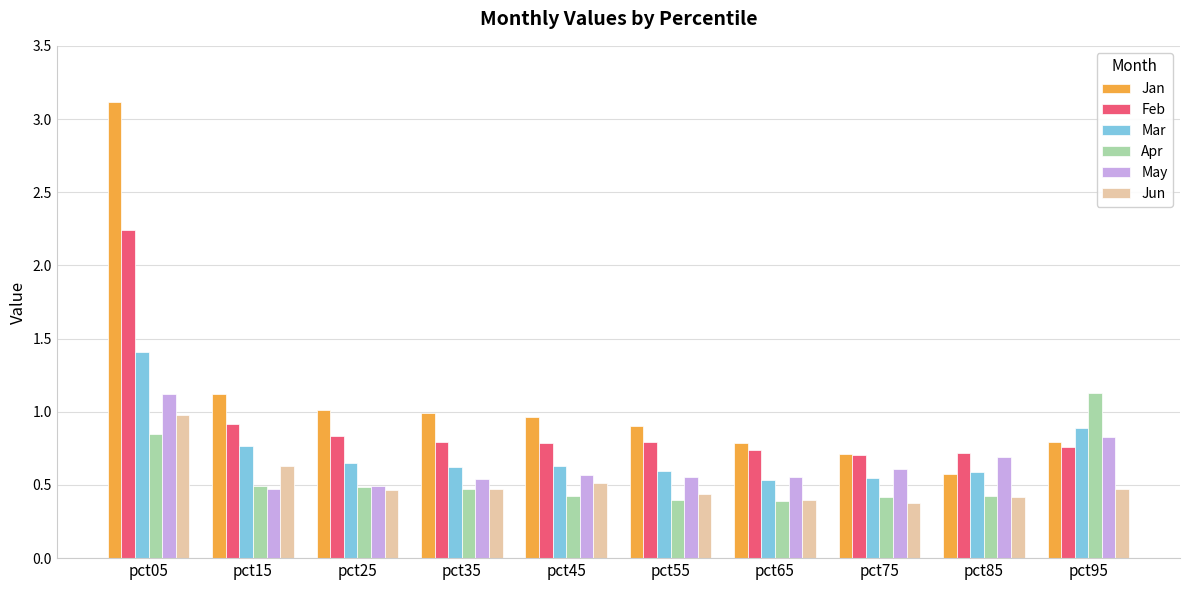

Between pct05 and pct85, which series saw the biggest shift?

Jan